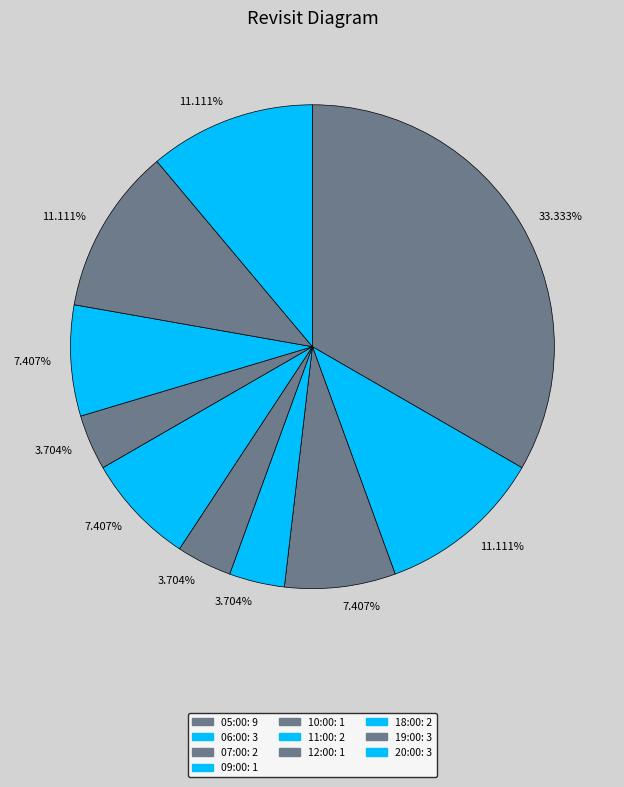

What is the largest slice in the pie chart?

05:00